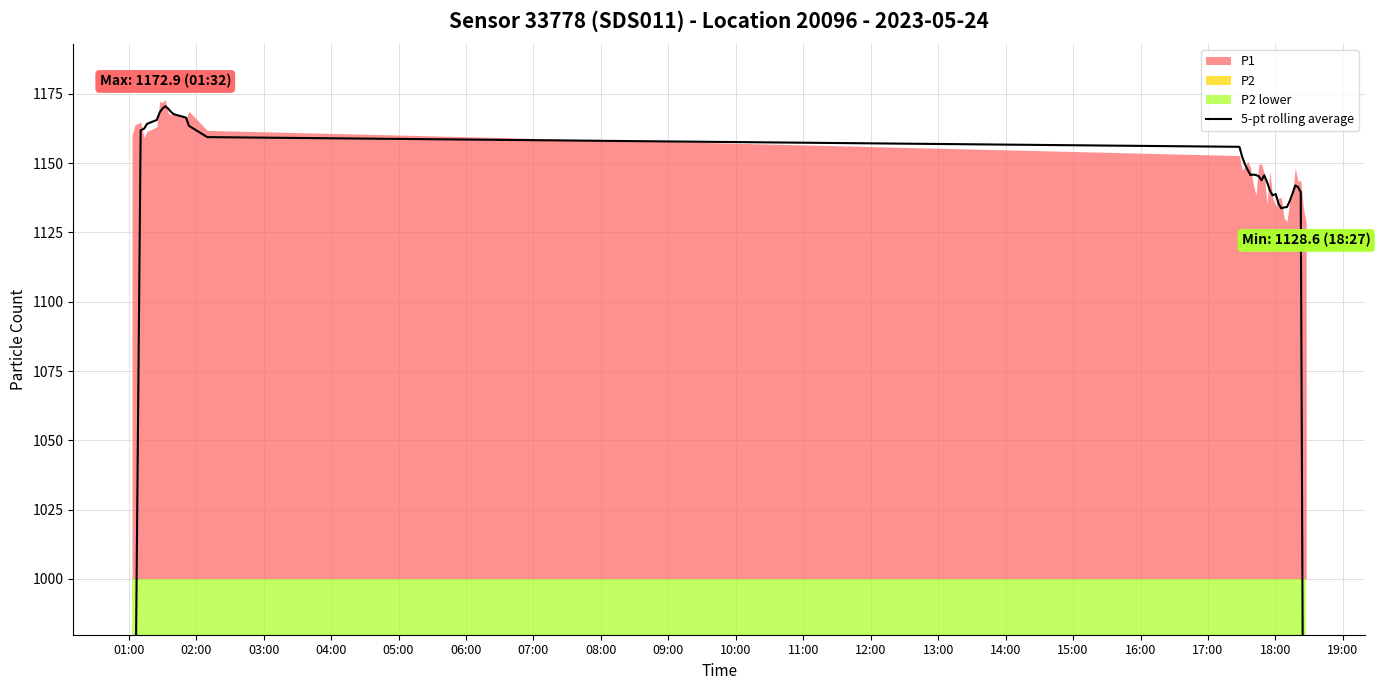

How many points are higher than both their immediate neighbors (excluding endpoints)?

5